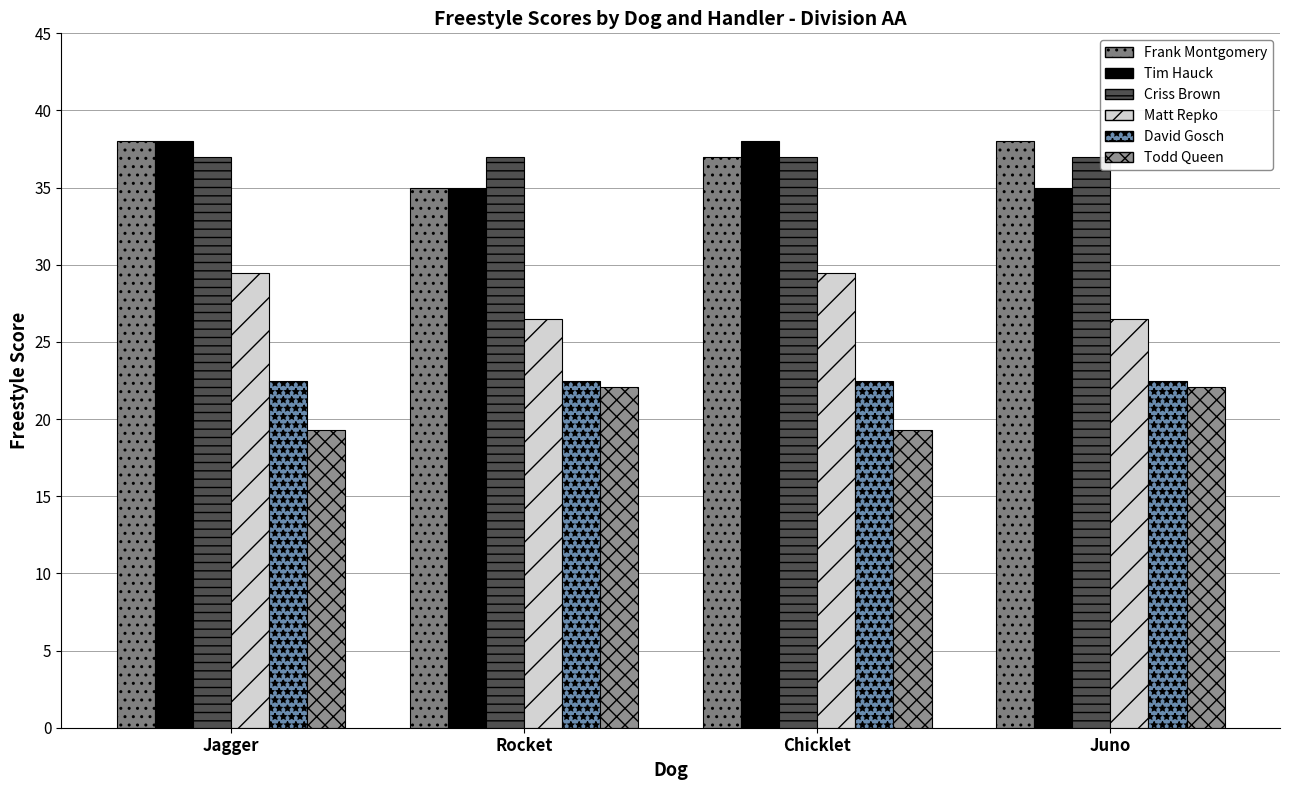

The Todd Queen series shows 19.3 at Jagger. True or false?

True